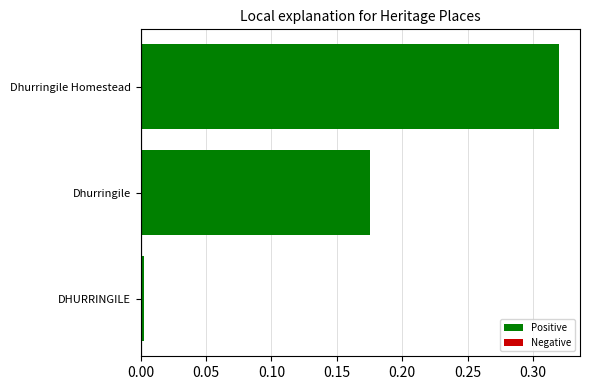

List the labels in order of value, smallest first.

DHURRINGILE, Dhurringile, Dhurringile Homestead